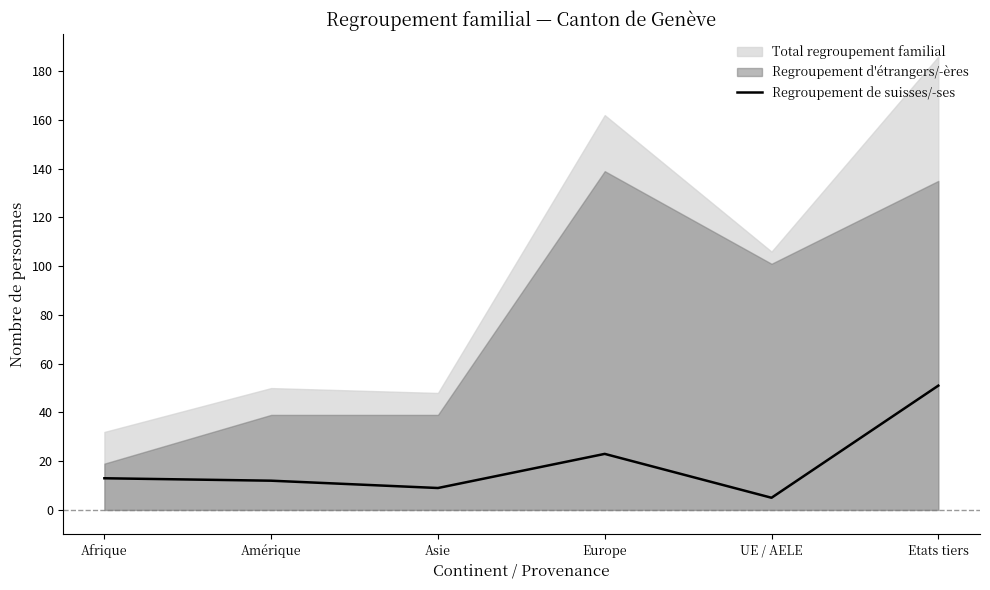

What is the highest value of the Regroupement de suisses/-ses series?

51